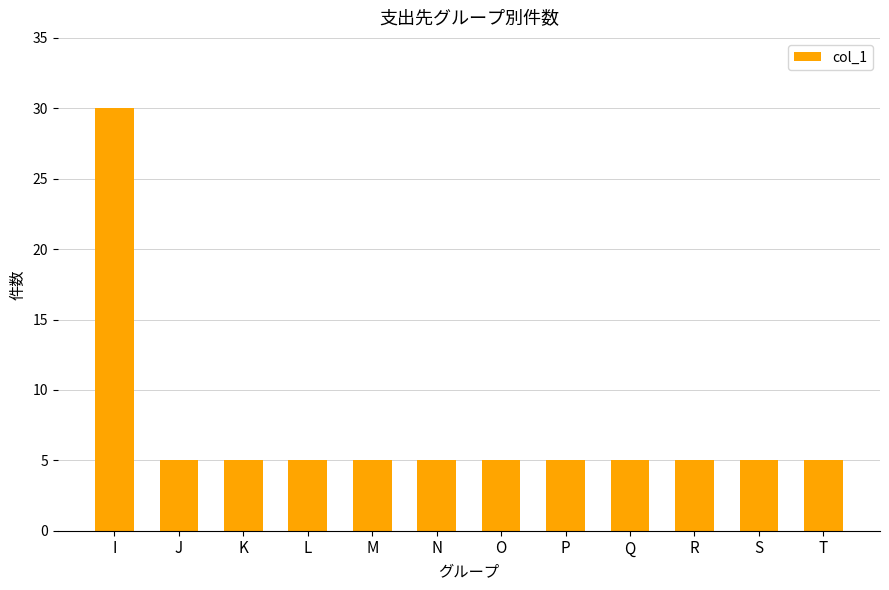

What is the value of the 10th bar from the left?

5